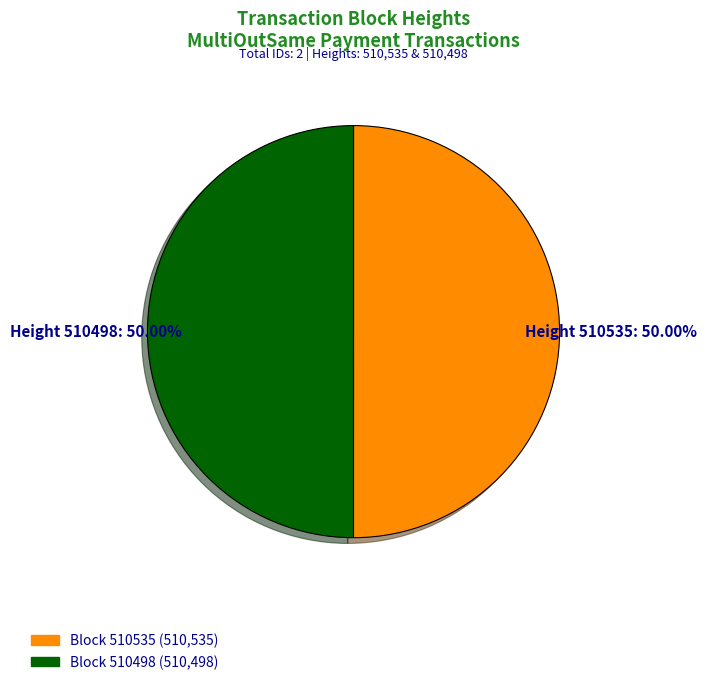

Rank the categories by value from lowest to highest.

510498, 510535